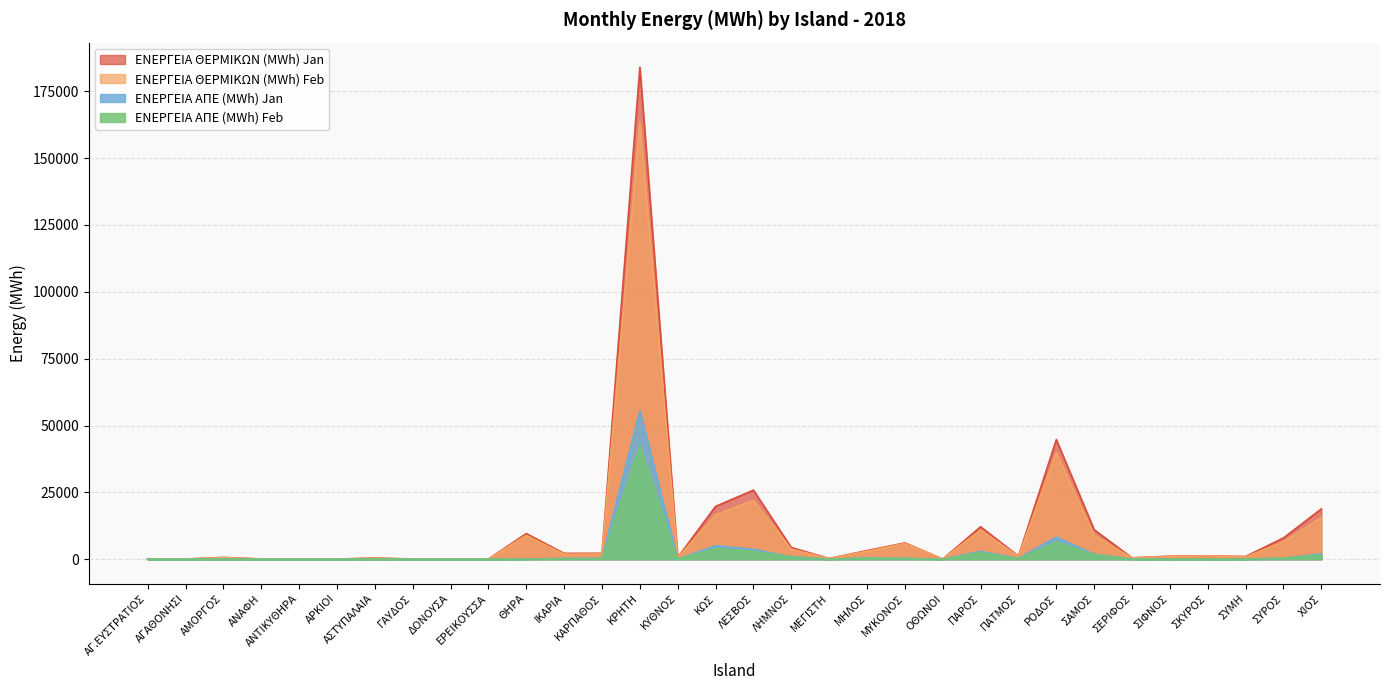

How many categories are shown in the chart?

32